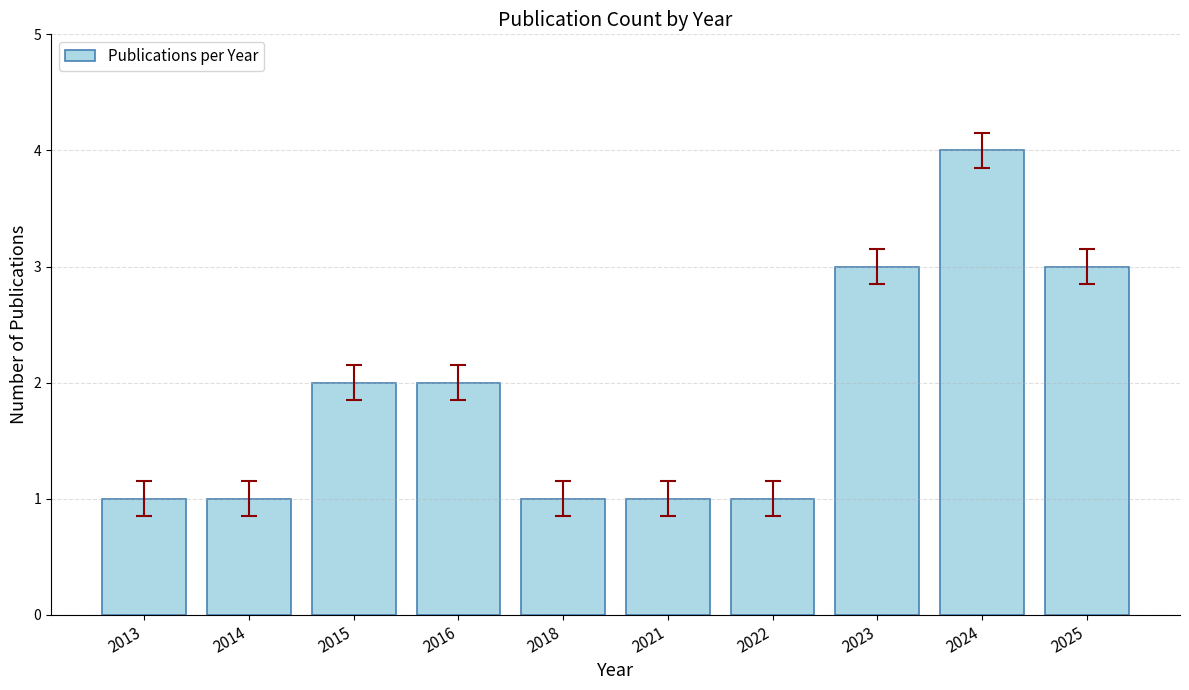

What is the ratio of the value at 2016 to the value at 2023?

0.7